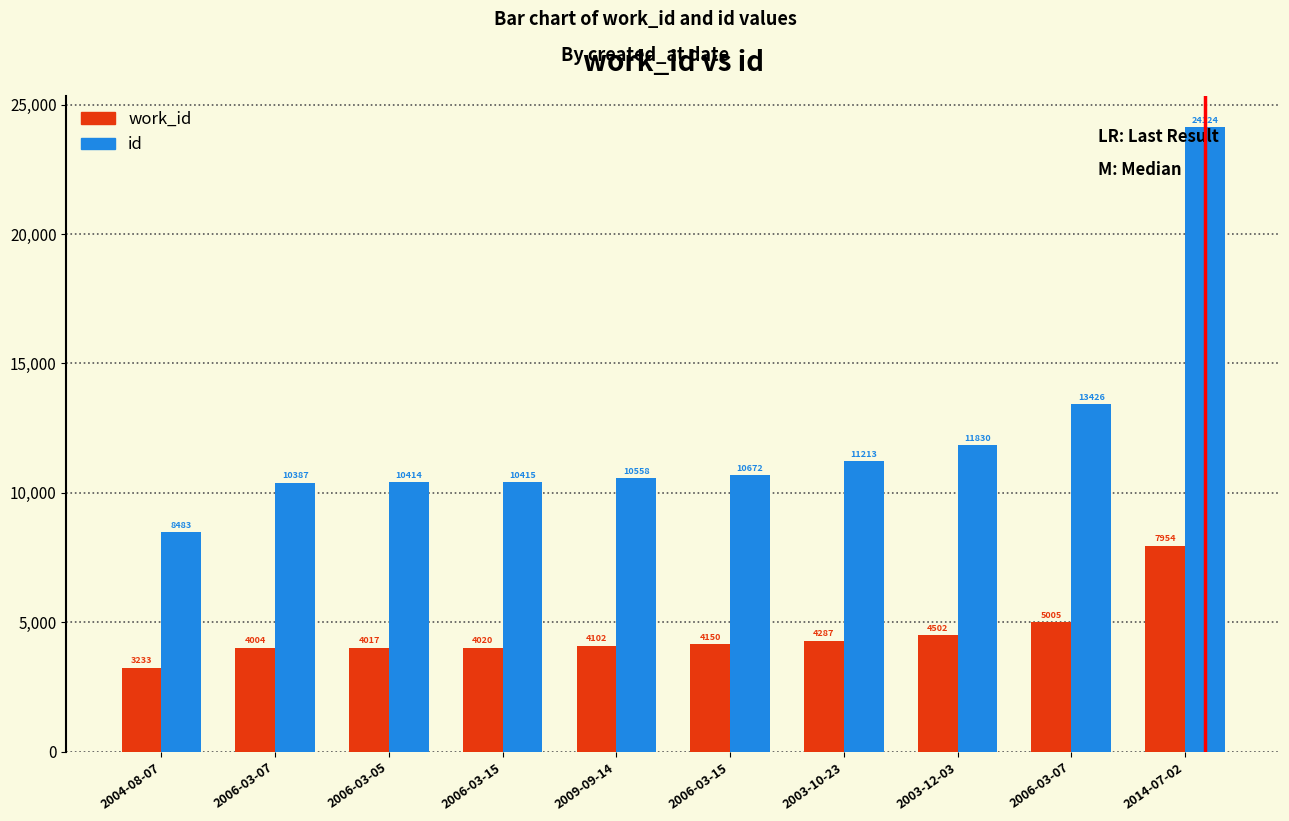

What is the value of the work_id bar at the 2nd from the left?

4004